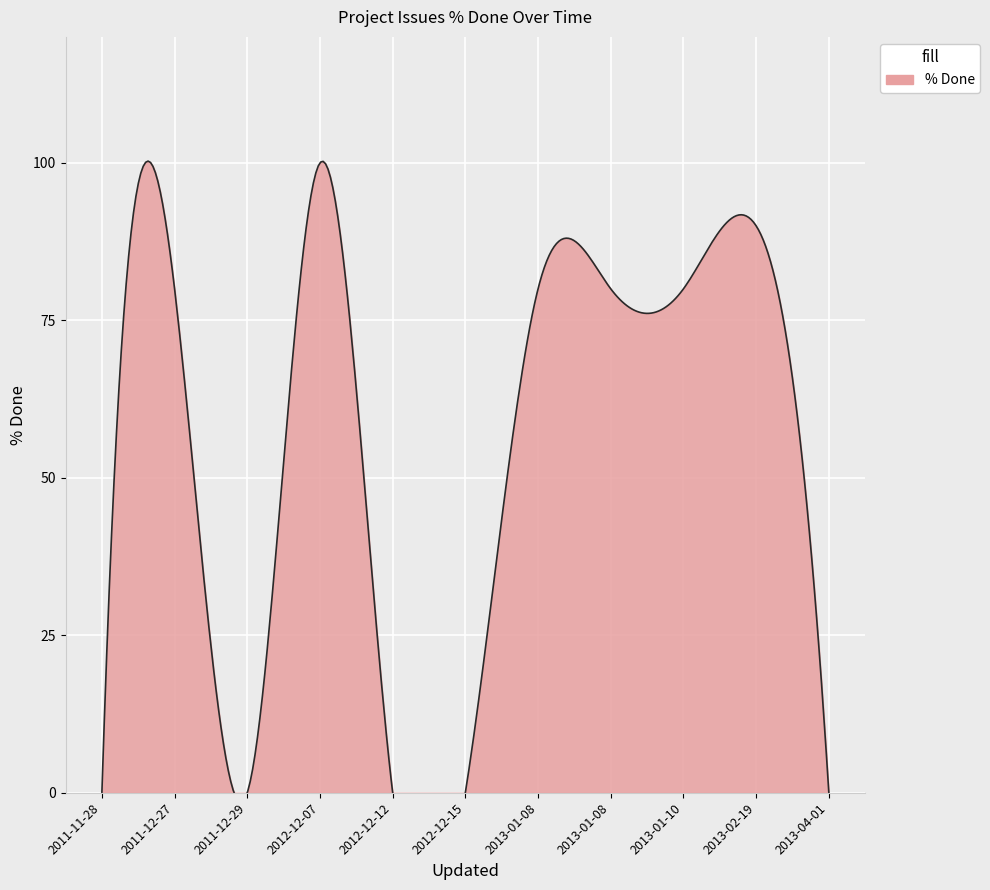

Between 2013-04-01 and 2012-12-12, which is larger?

2013-04-01